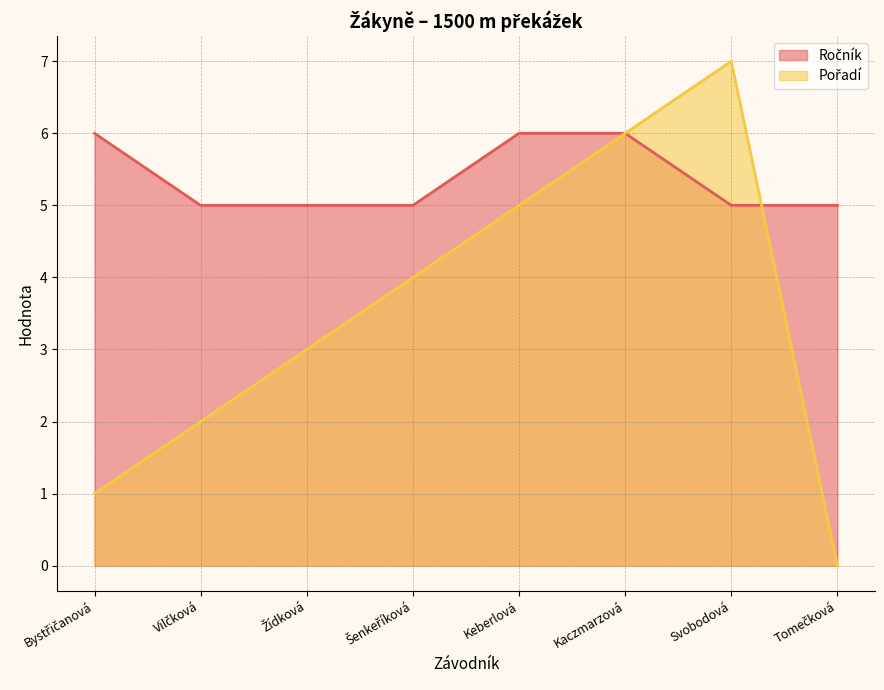

What position from the left is Svobodová?

7